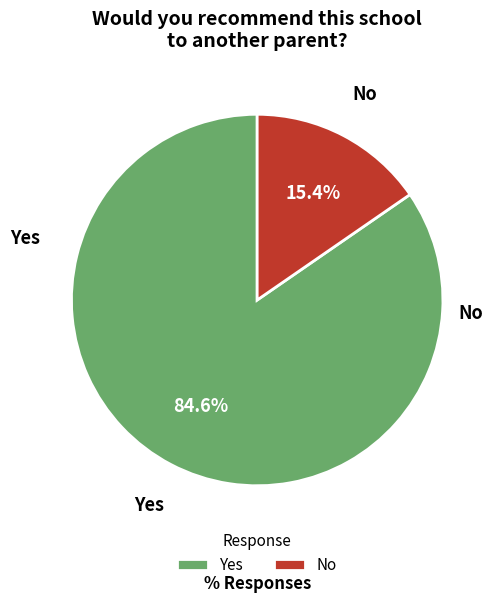

To the nearest percent, what is the difference between the largest and smallest slice percentages?

69%